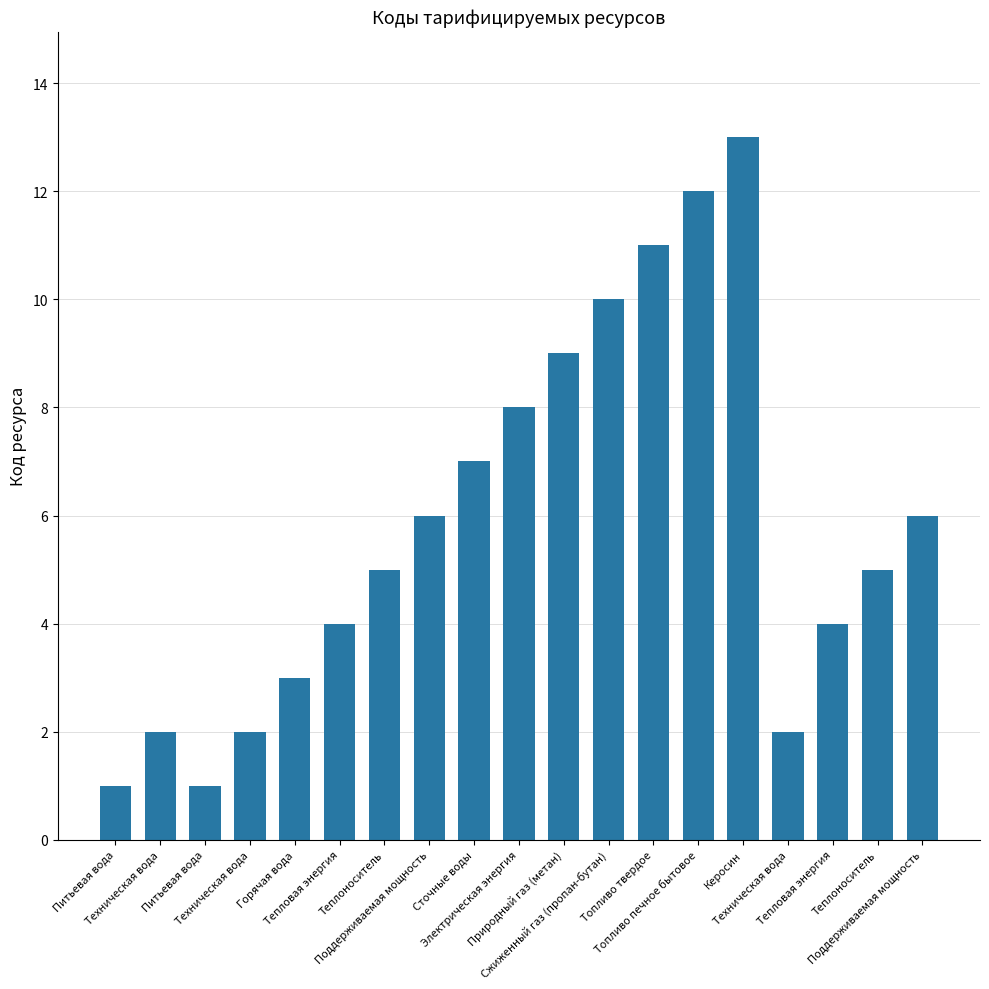

Which label corresponds to the smallest value in the chart?

Питьевая вода